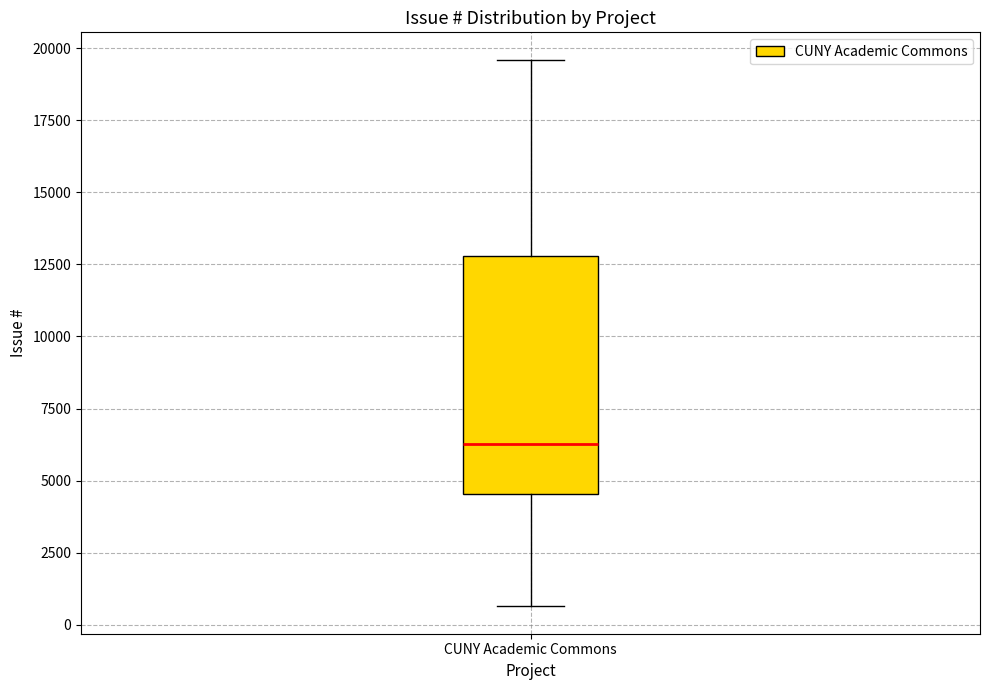

Transcribe this box plot: give where the median line is, the range the box spans, and where the two whiskers end, as read against the y-axis. The values are not printed on the chart, so give them approximately, as read against the axis.

median 6500, box 4500 to 13000, whiskers 500 to 19500